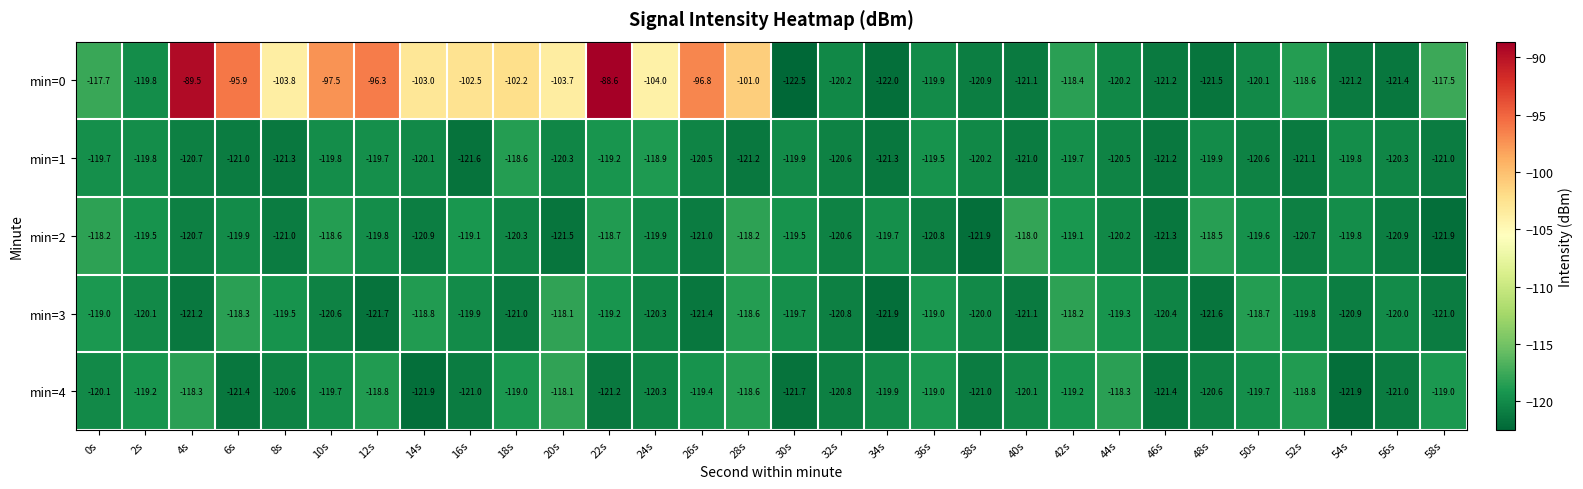

The min=3 series shows -119.9 at 16s. True or false?

True